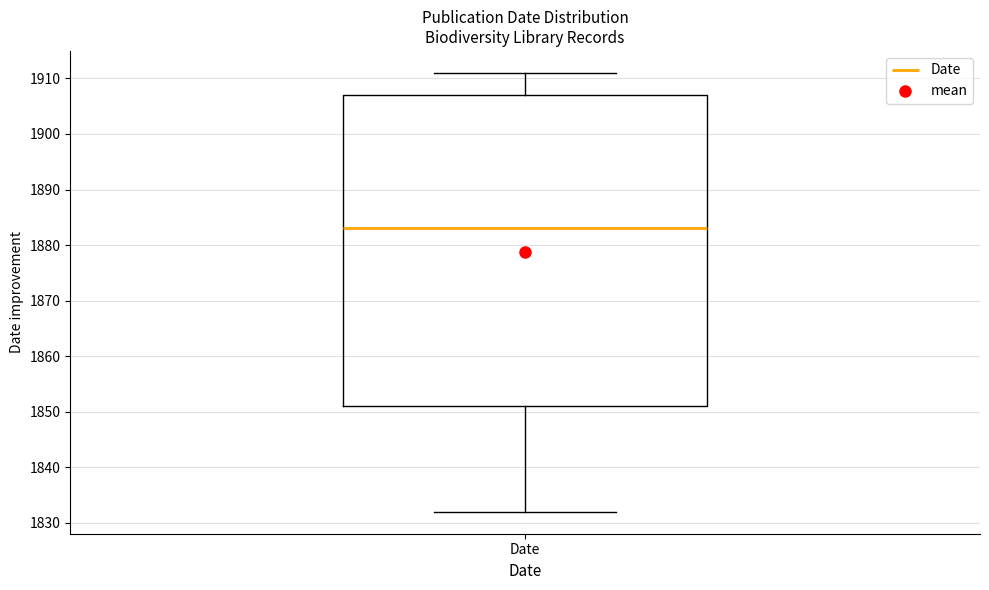

Where is the upper edge of the box for Date on the y-axis? The values are not printed on the chart, so give them approximately, as read against the axis.

1907